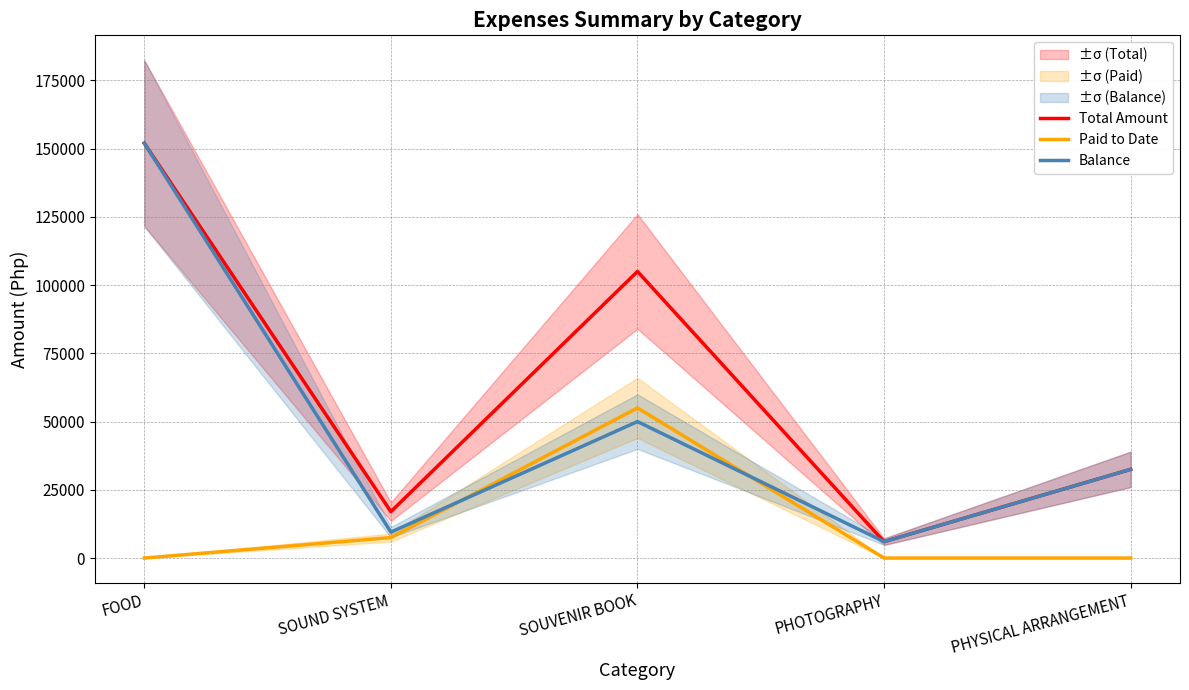

Rank the series by their maximum value, from highest to lowest.

Total Amount, Balance, Paid to Date